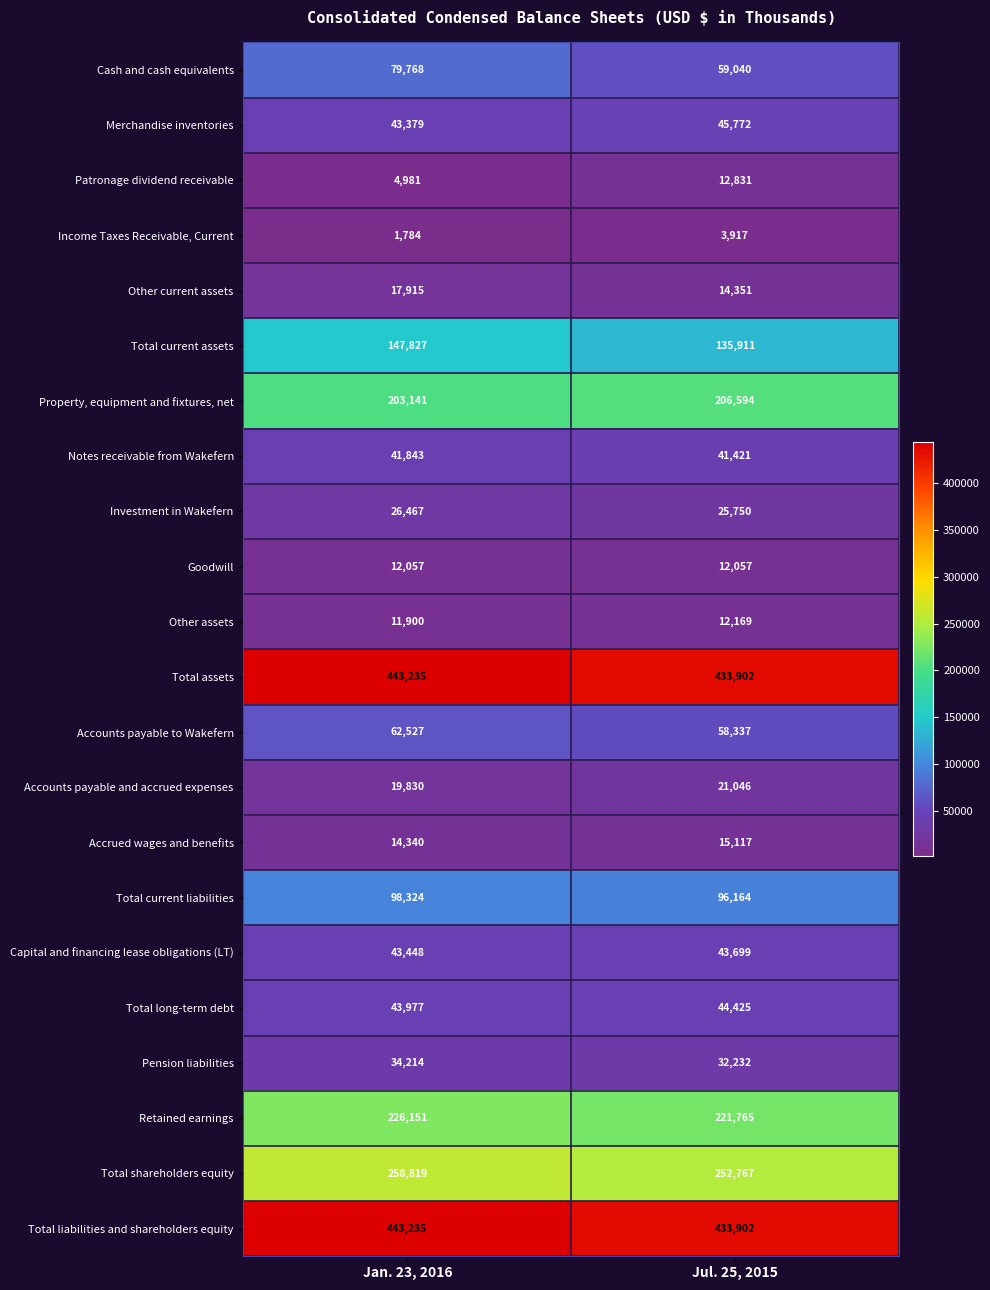

What is the total value across all series at Jan. 23, 2016?

2279162